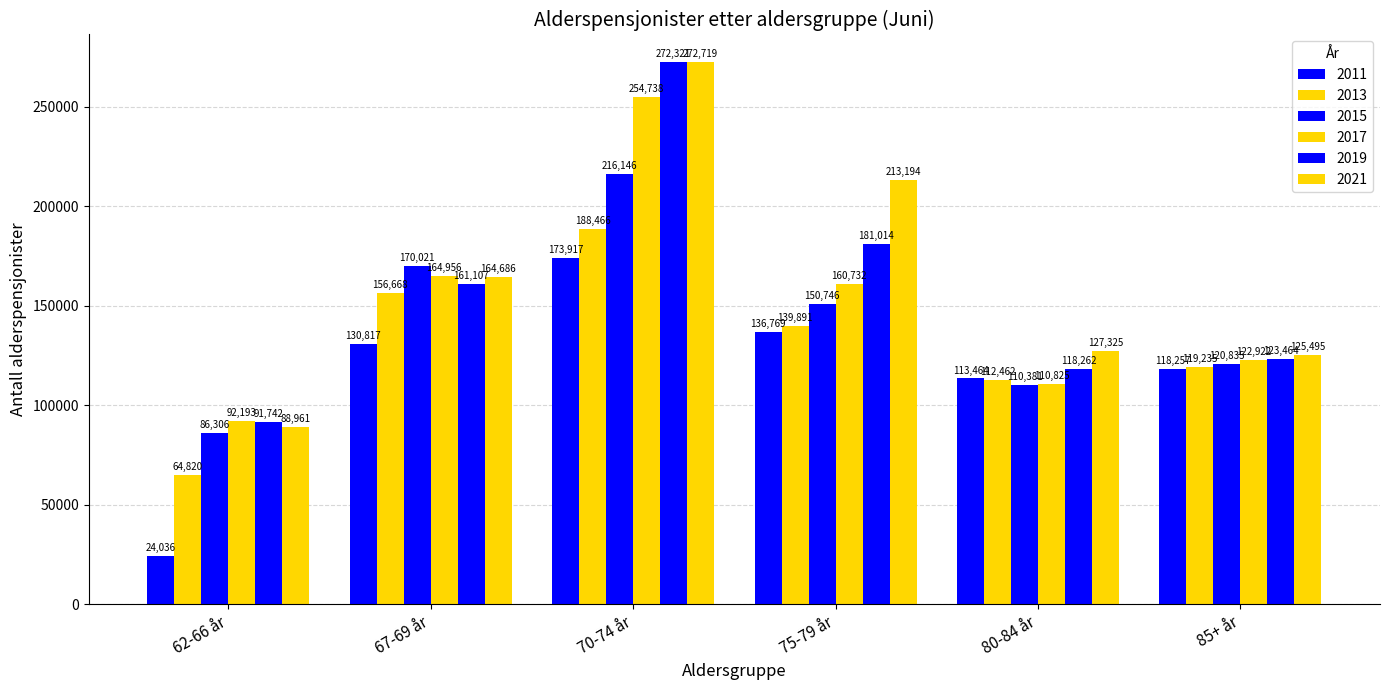

Where is 2019 nearest to the value 182031?

75-79 år